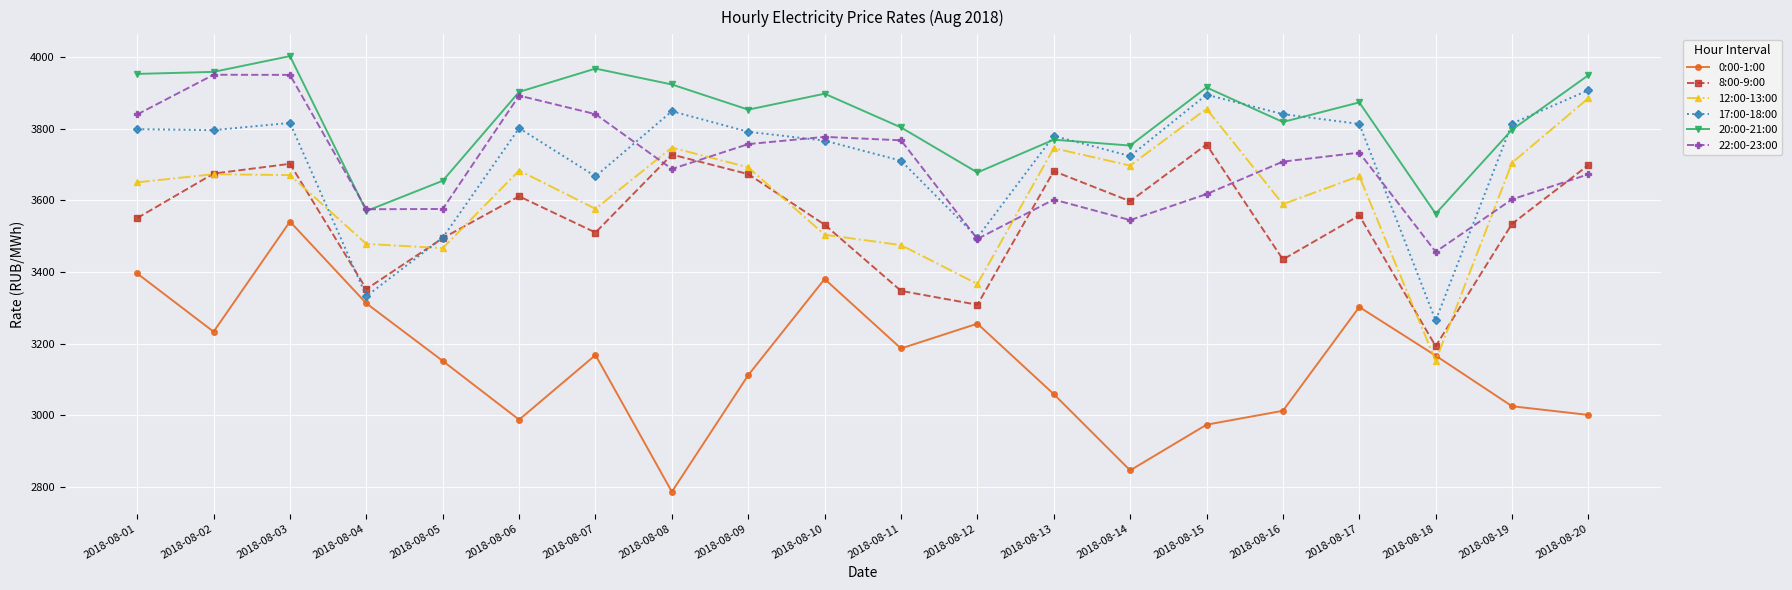

What is the average value of the 20:00-21:00 series?

3830.0